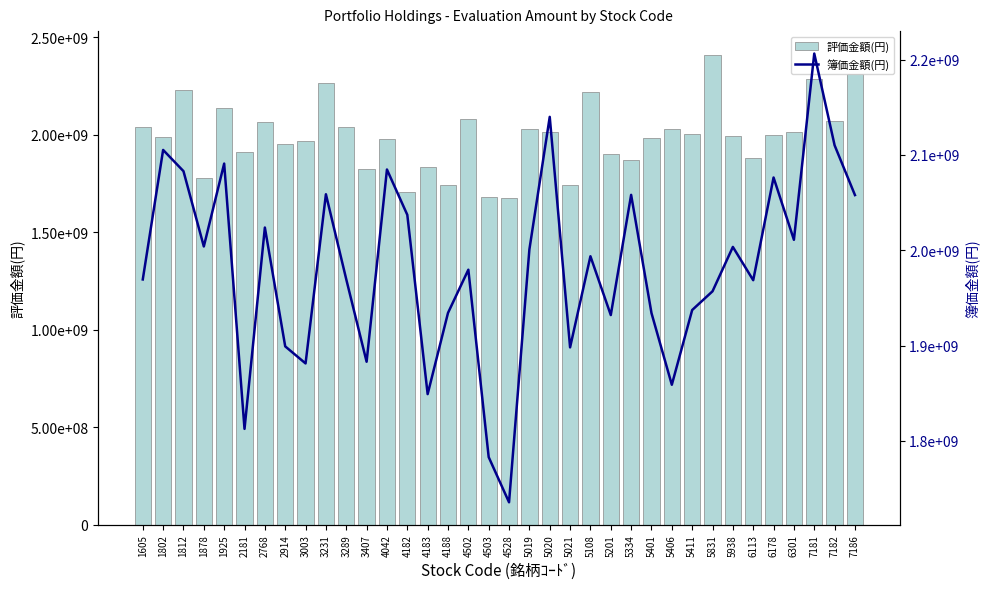

At which category is the sum across all series the highest?

7181